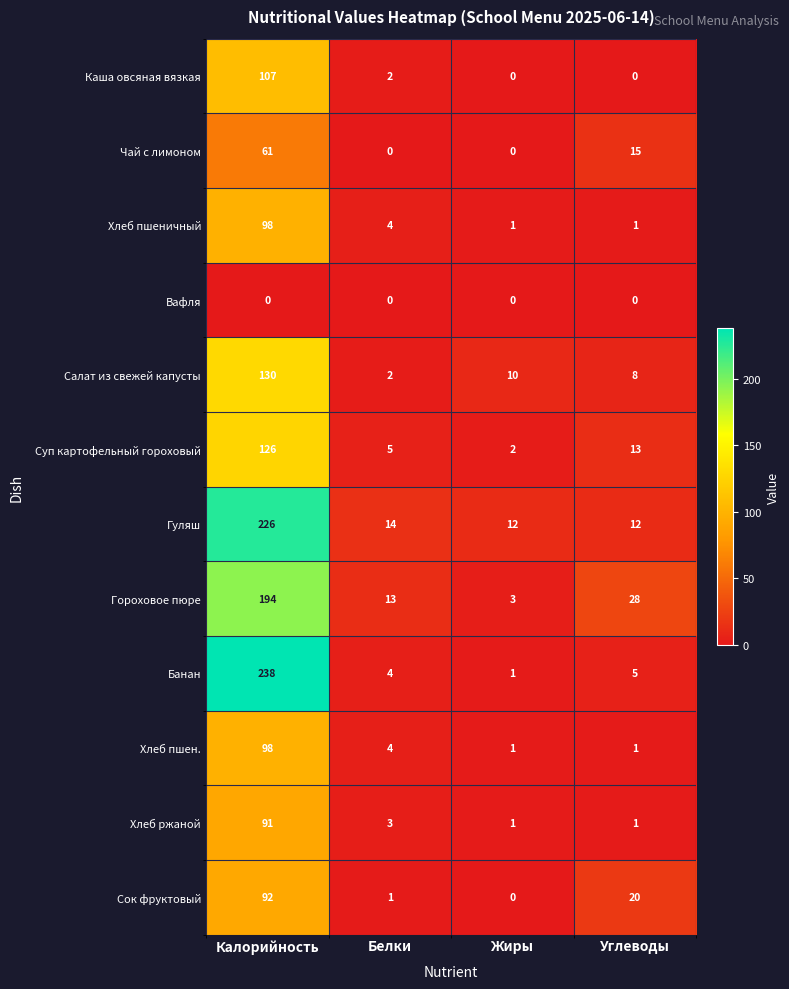

The value of Хлеб ржаной at Калорийность is 158. True or false?

False